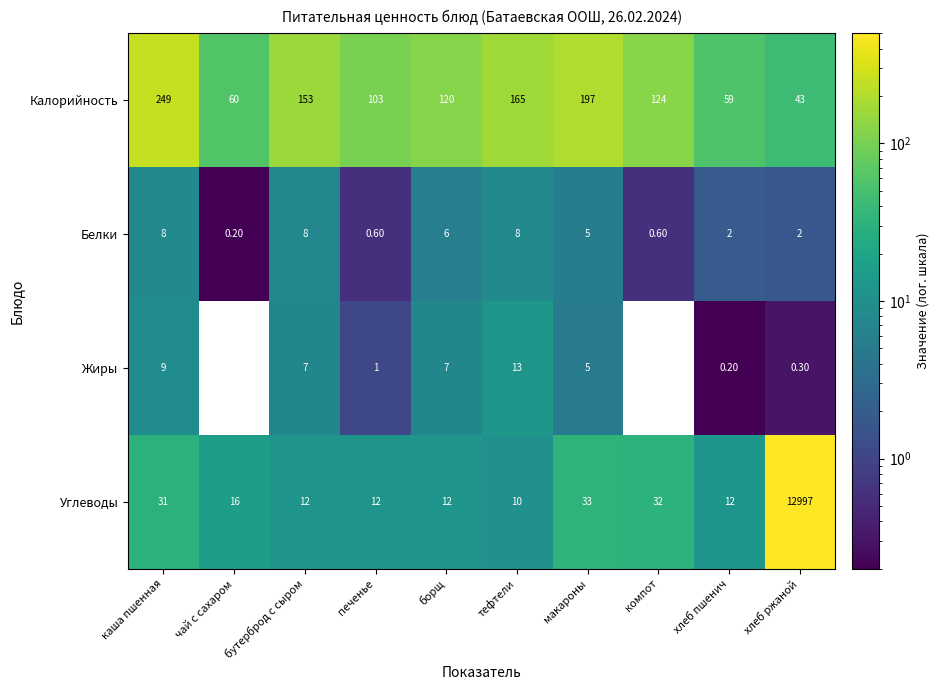

Which category has the highest value across all series?

хлеб ржаной